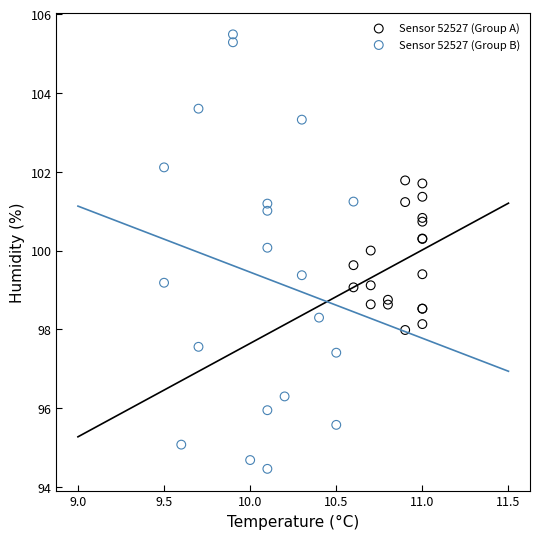

What are all the series names shown in the legend?

Sensor 52527 (Group A), Sensor 52527 (Group B)